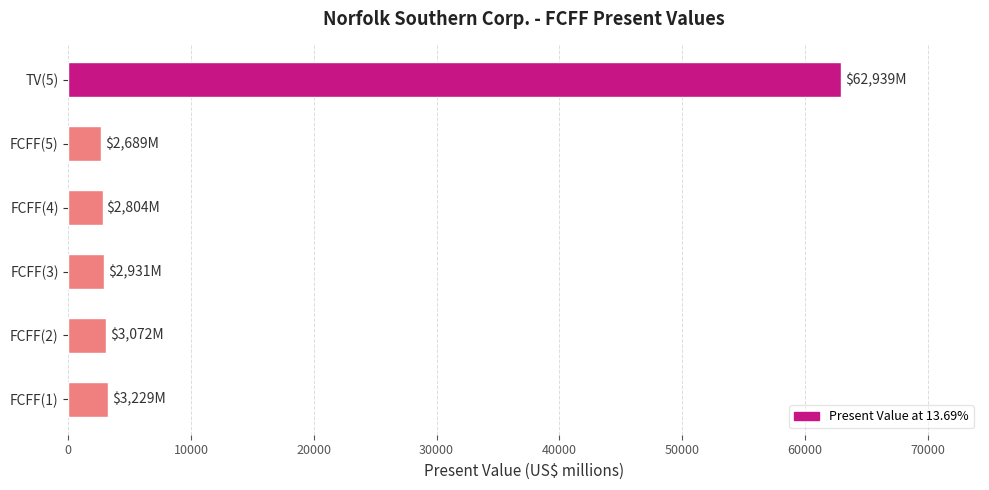

What is the sum of all values?

77664